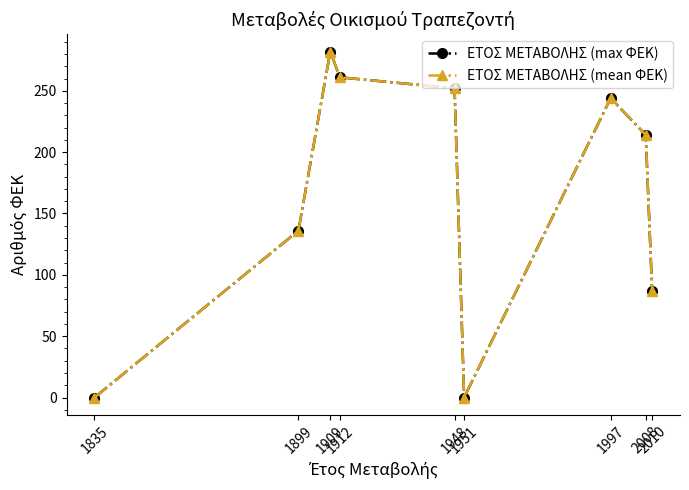

Does the chart have visible grid lines?

No